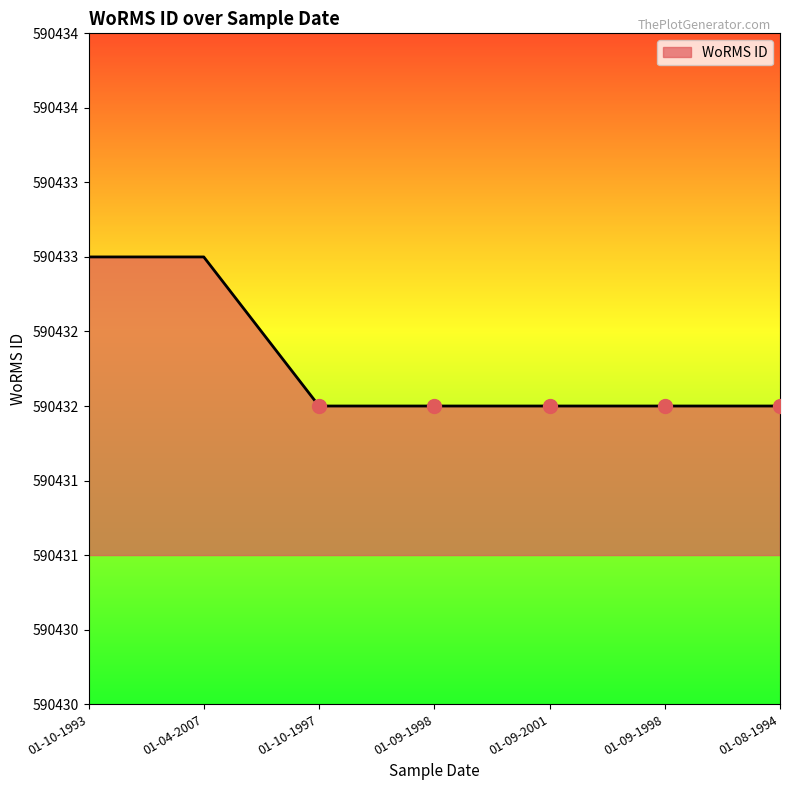

What is the value of the 6th point from the left?

590432